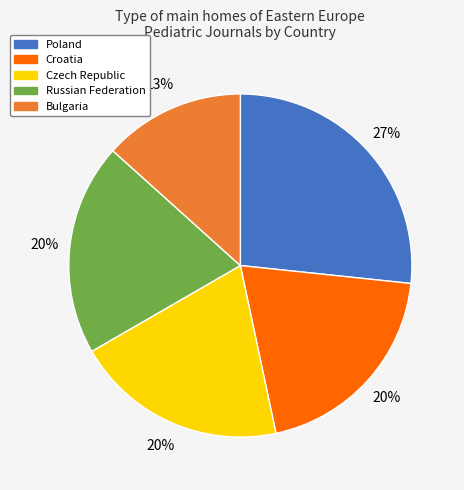

Do Croatia and Poland together represent more than half of the pie?

No